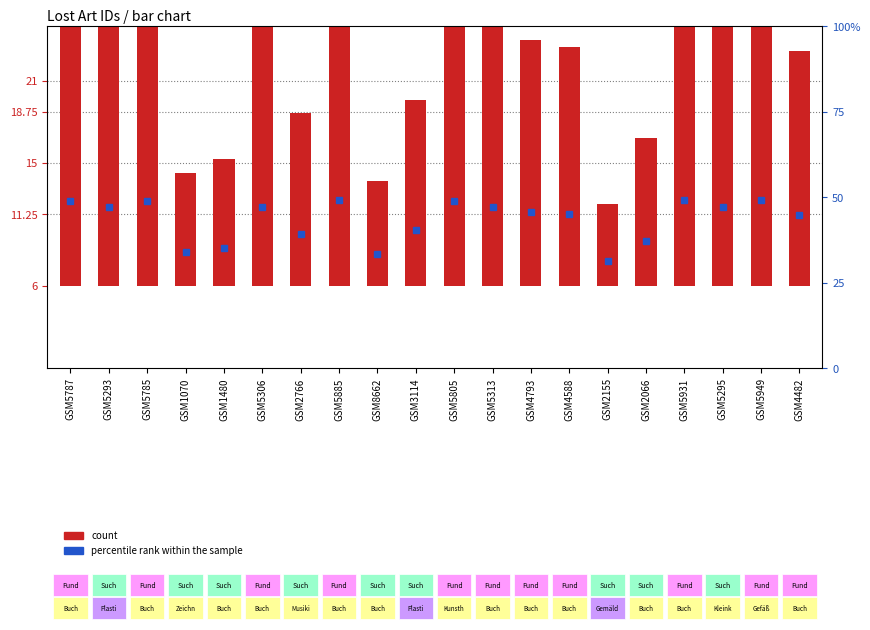

What is the difference between the second highest and minimum values?

15.0